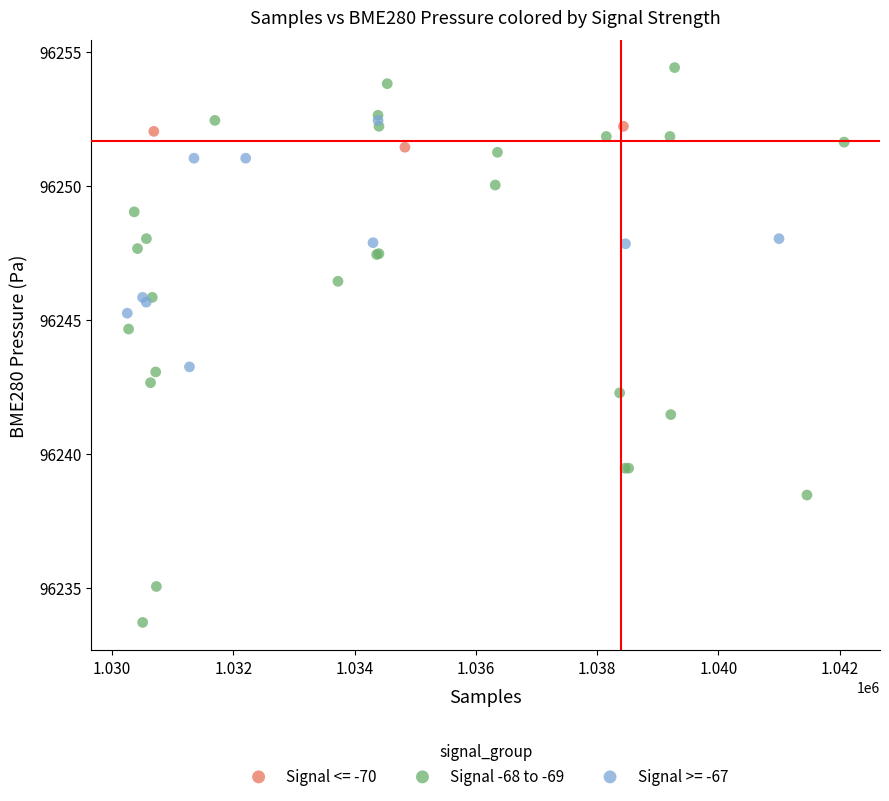

Which series contains the lowest Y value?

Signal -68 to -69